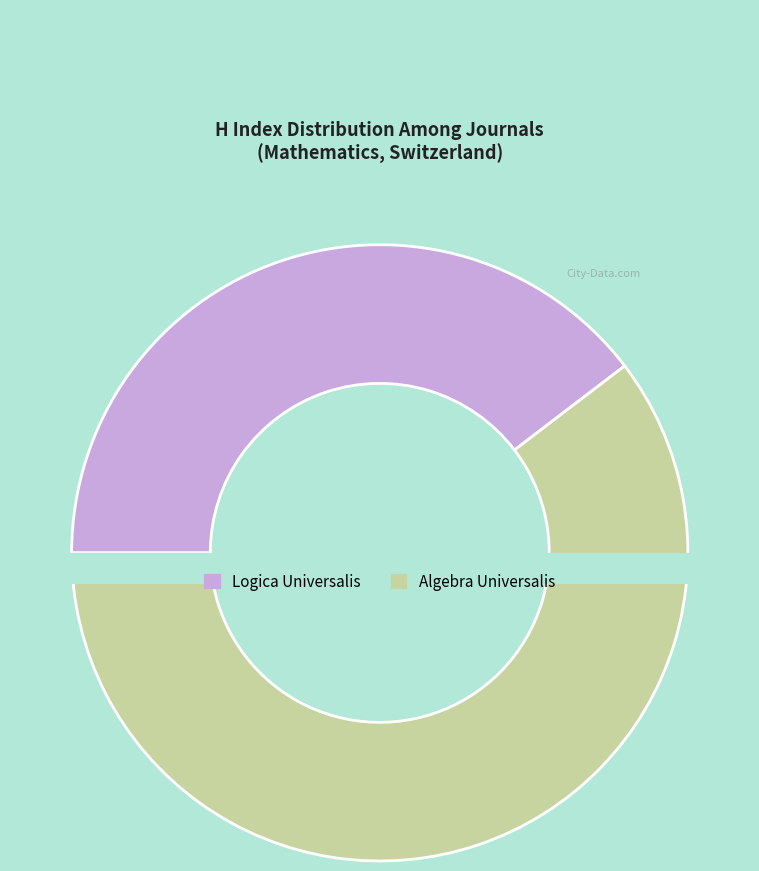

Which slice is the largest?

Algebra Universalis